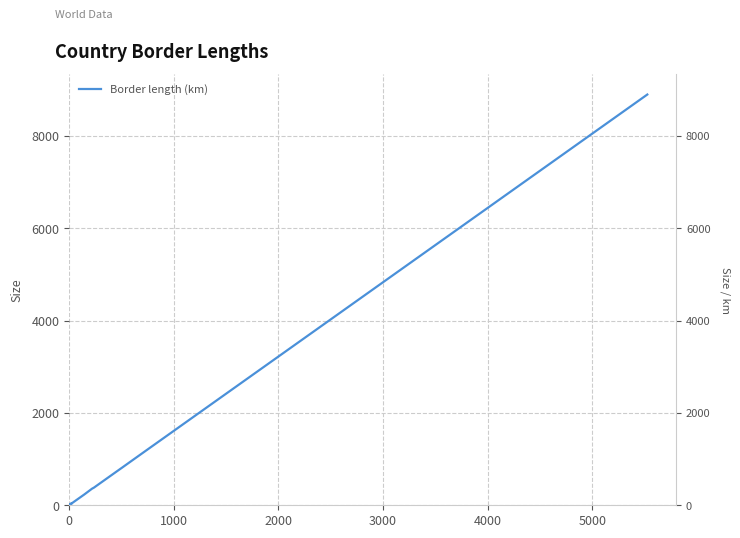

What is the label of the 12th point from the right?

5000